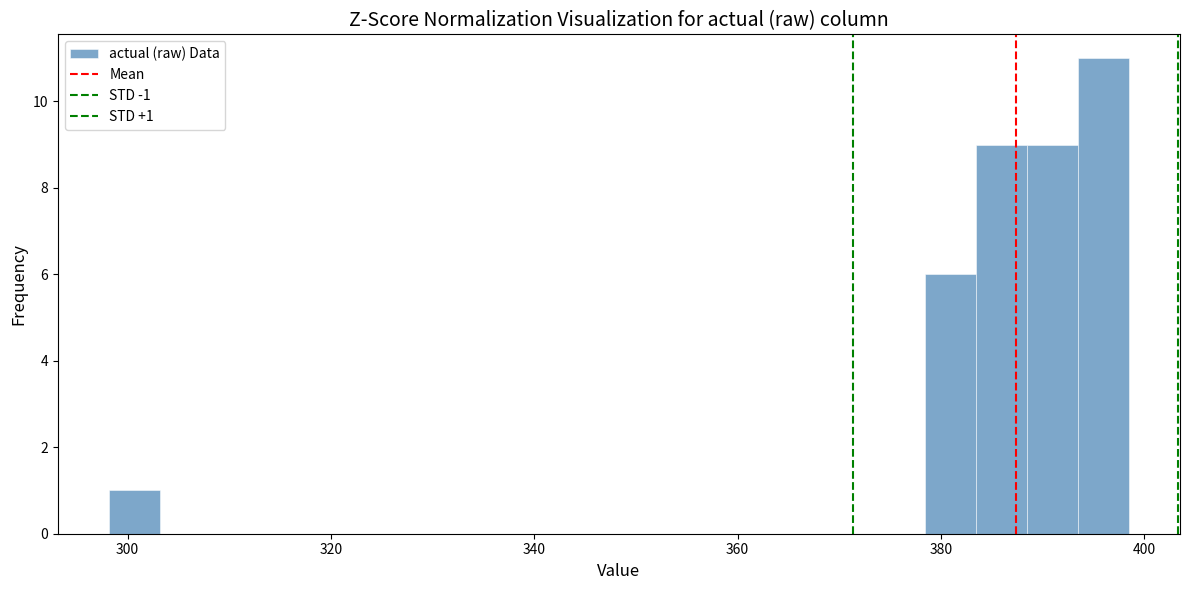

Read against the x-axis, roughly where is the centre of the tallest bar?

396